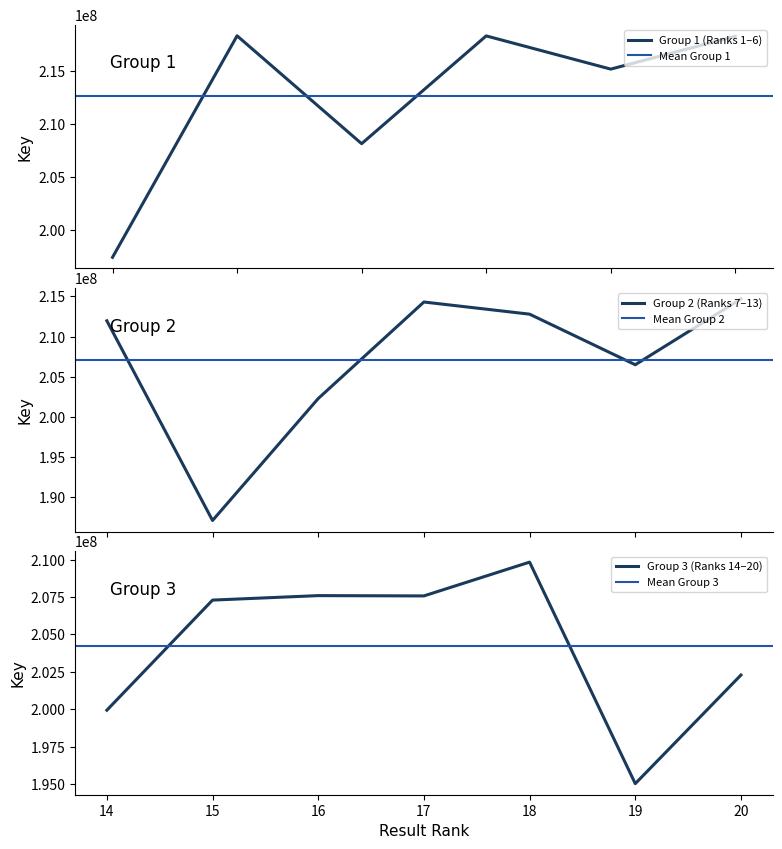

What is the minimum value for Group 1 (Ranks 1–6)?

197387175